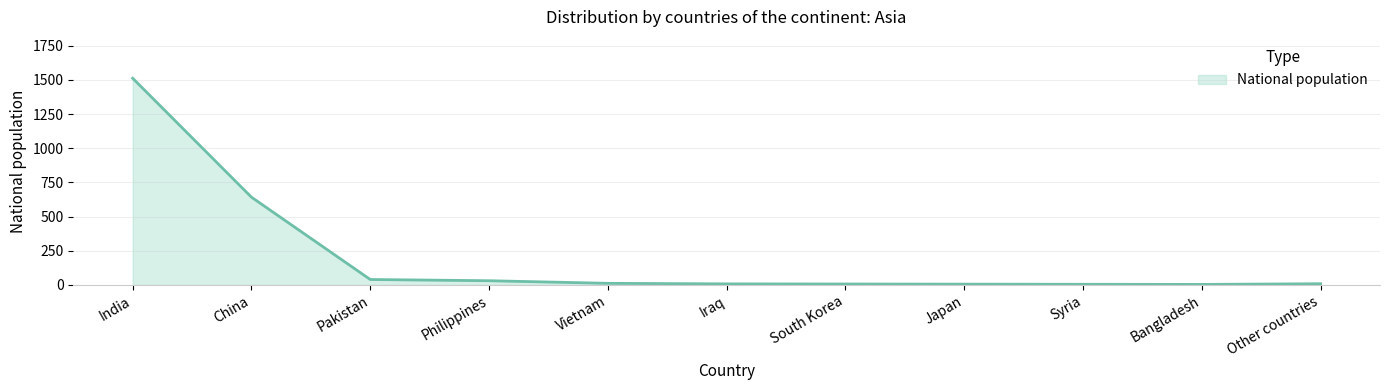

Is it true that the value at China is 1050?

False